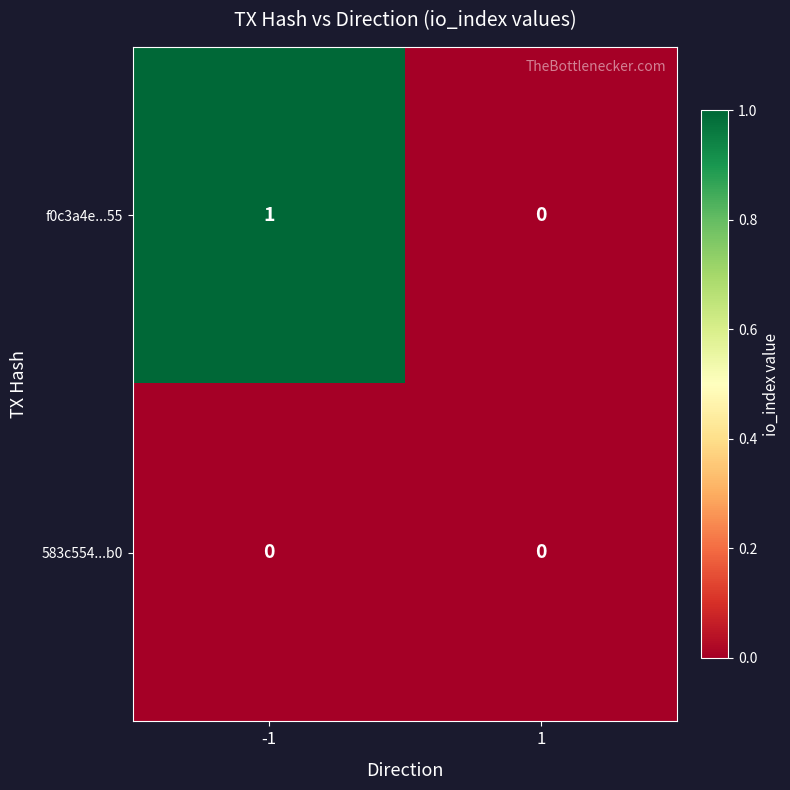

How many data points in f0c3a4e...55 are less than 1?

1